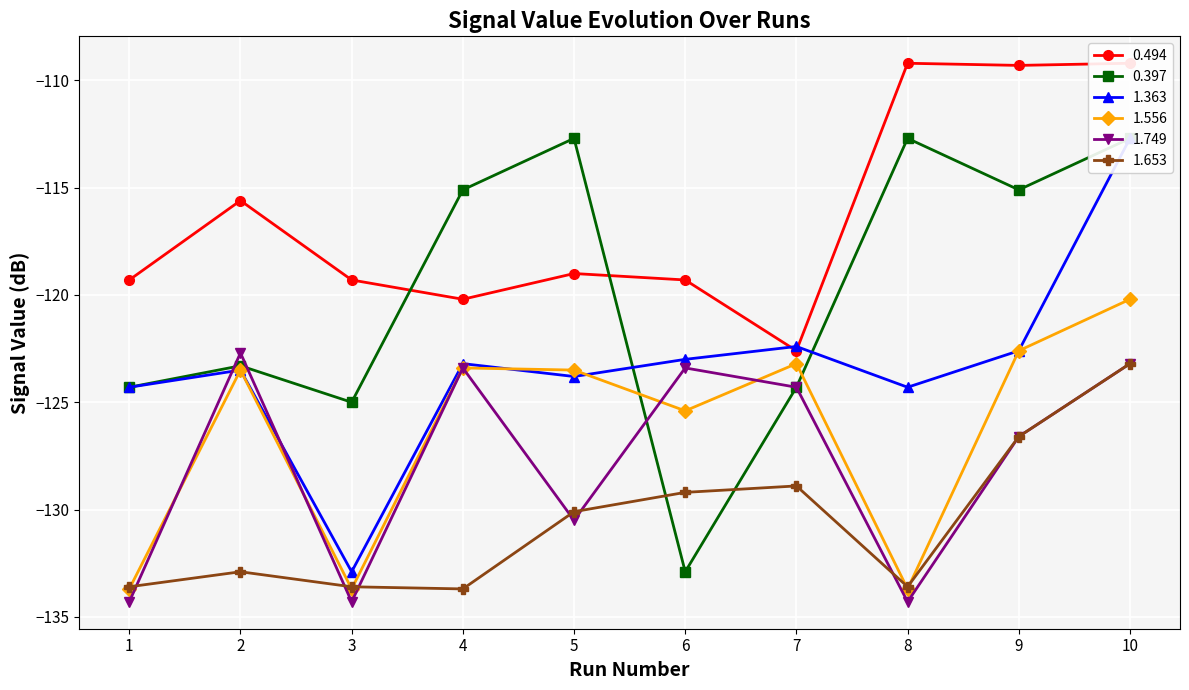

Does the chart display data point markers on the line(s)?

Yes